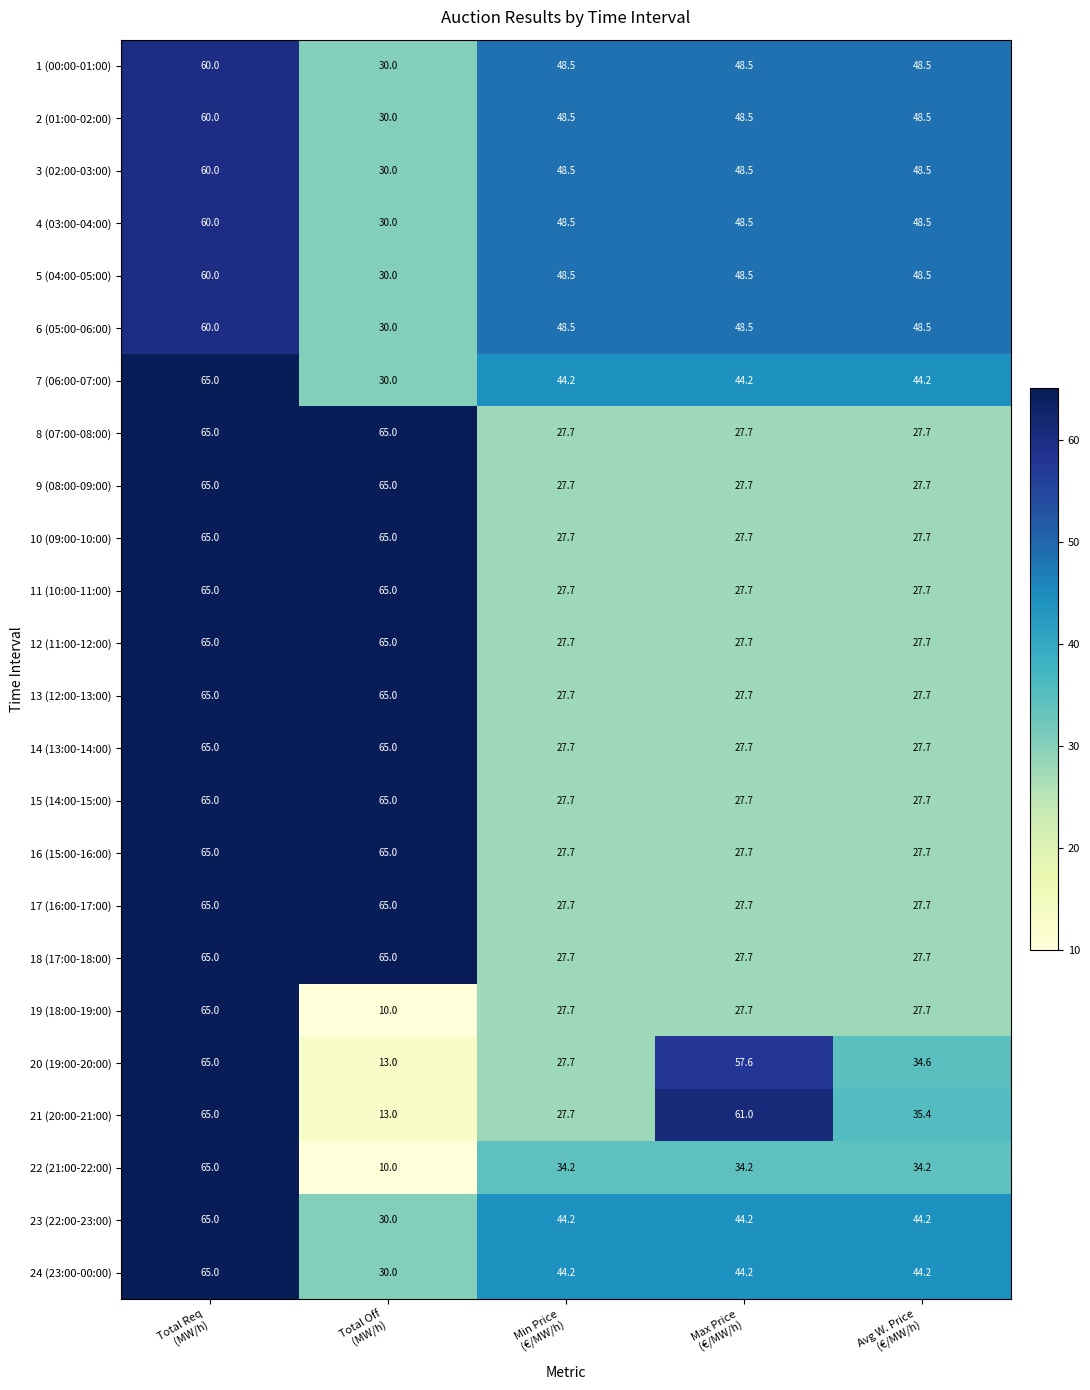

What is the maximum value shown in the chart?

65.0